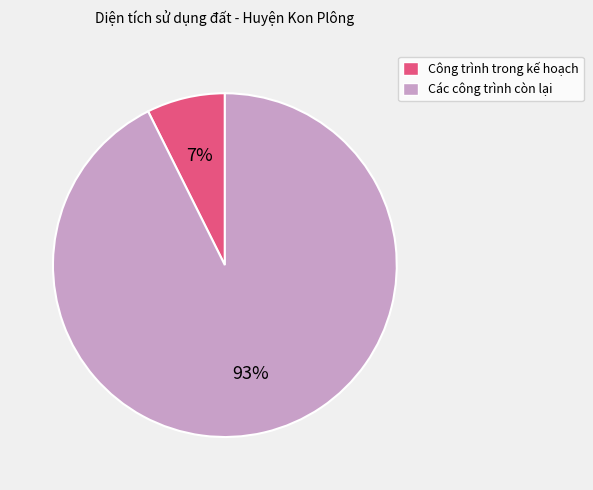

What percentage is the Công trình trong kế hoạch slice, to the nearest percent?

7%